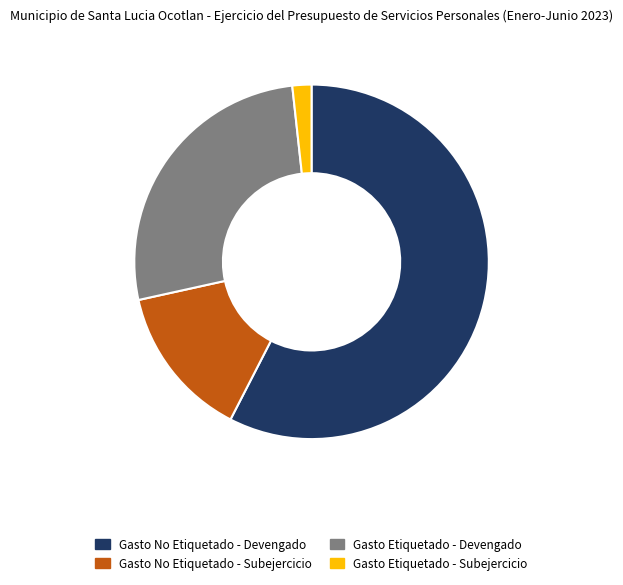

How many slices are in this pie chart?

4